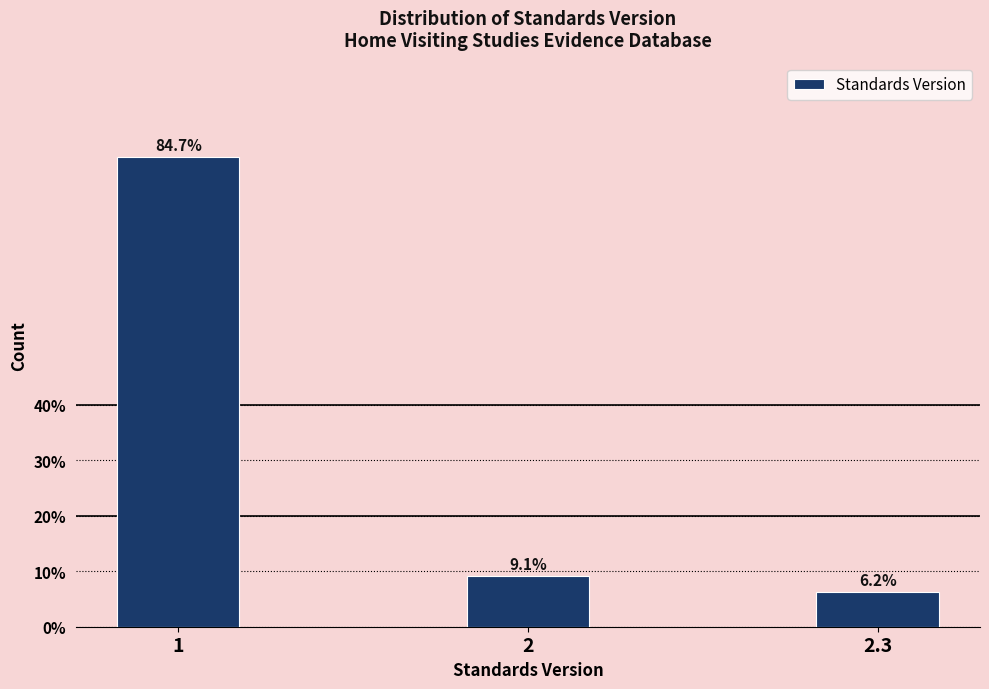

Does the chart contain any negative values?

No